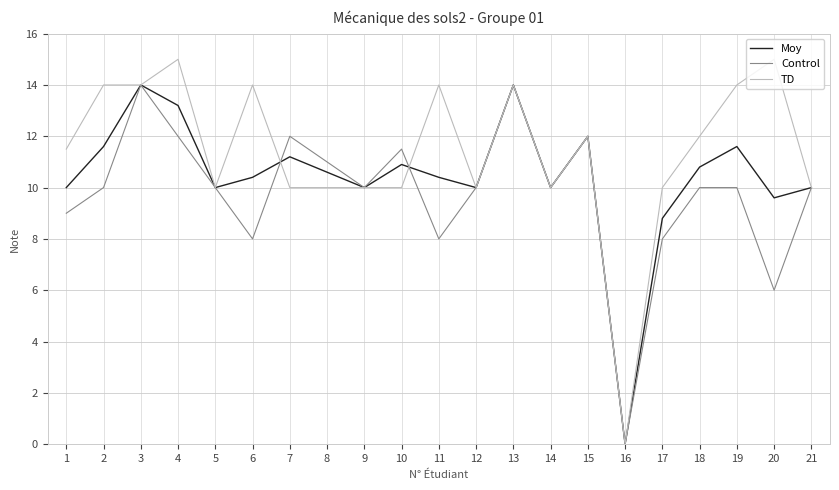

At how many categories does at least one series exceed 3?

20